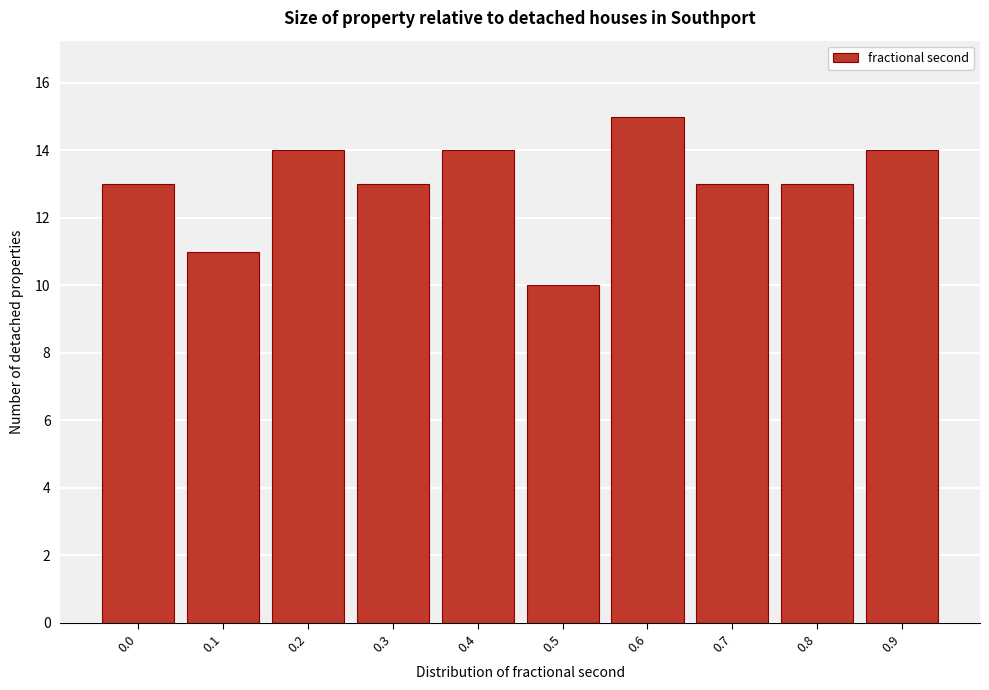

Reading left to right, extract all data points from this chart.

0.0=13	0.1=11	0.2=14	0.3=13	0.4=14	0.5=10	0.6=15	0.7=13	0.8=13	0.9=14